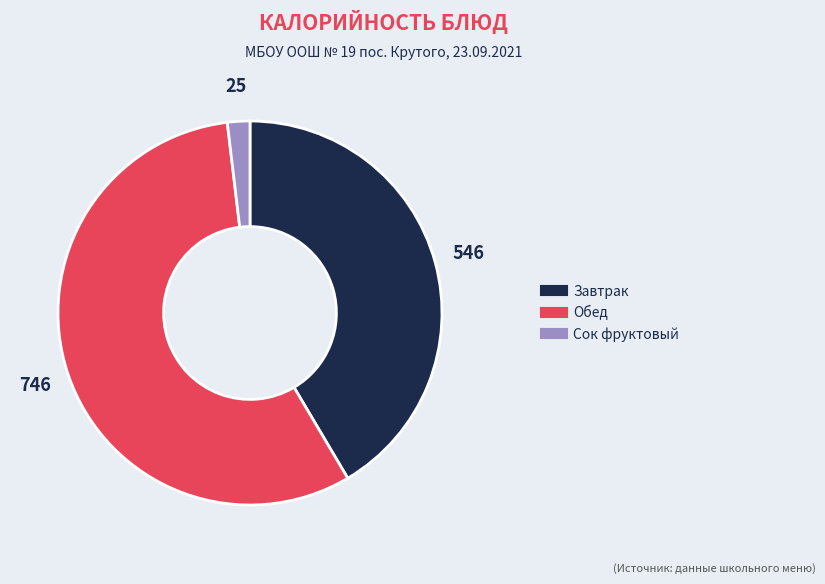

Is there a majority slice in this chart?

Yes